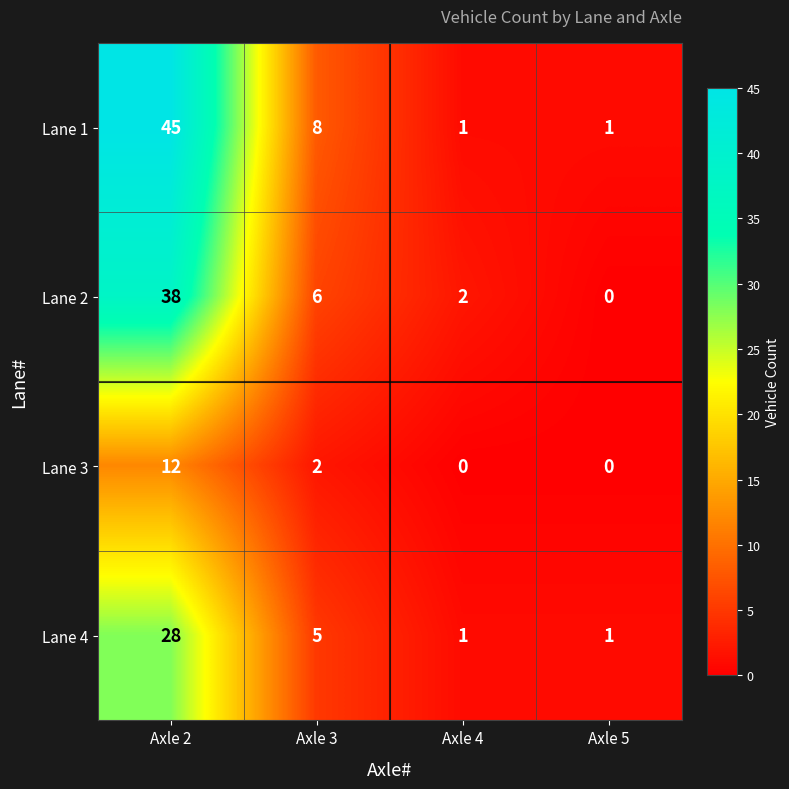

Which label corresponds to the largest value in the chart?

Axle 2